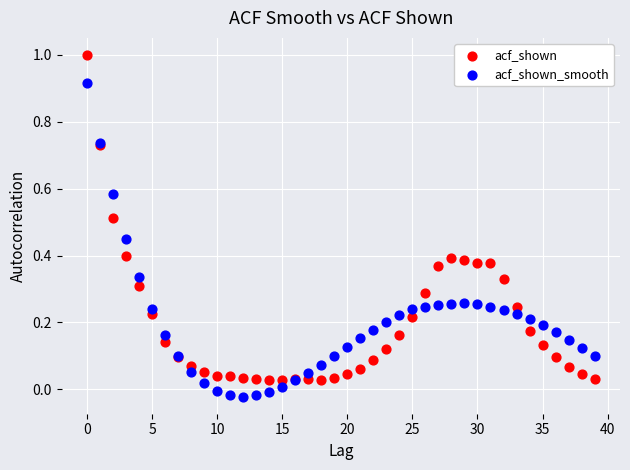

Which series contains the highest Y value?

acf_shown